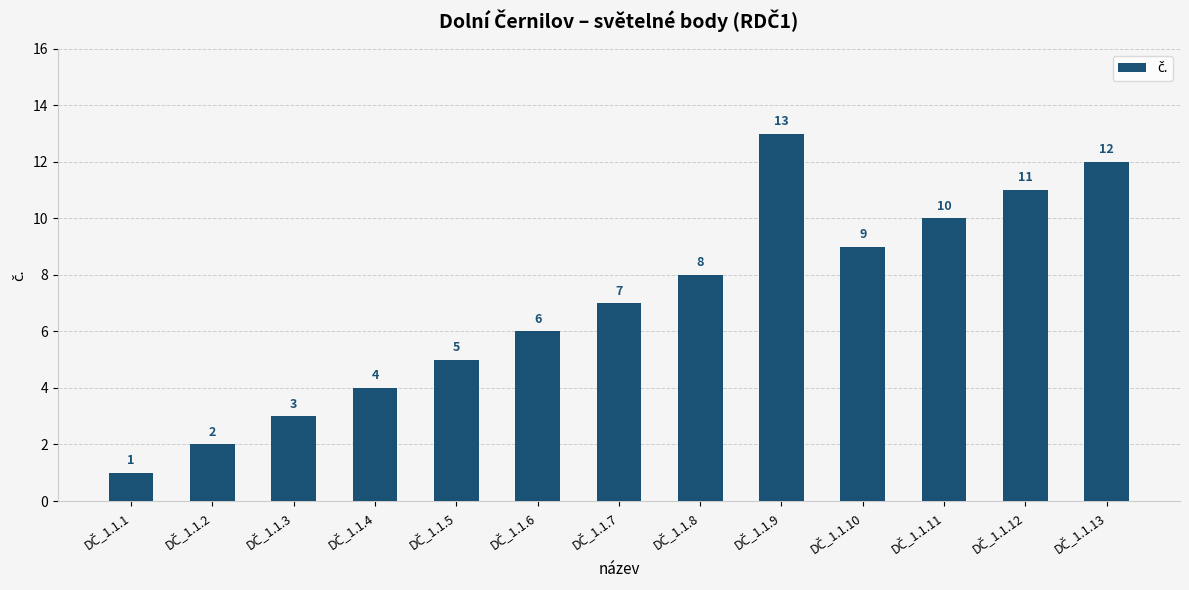

What is the minimum value shown in the chart?

1